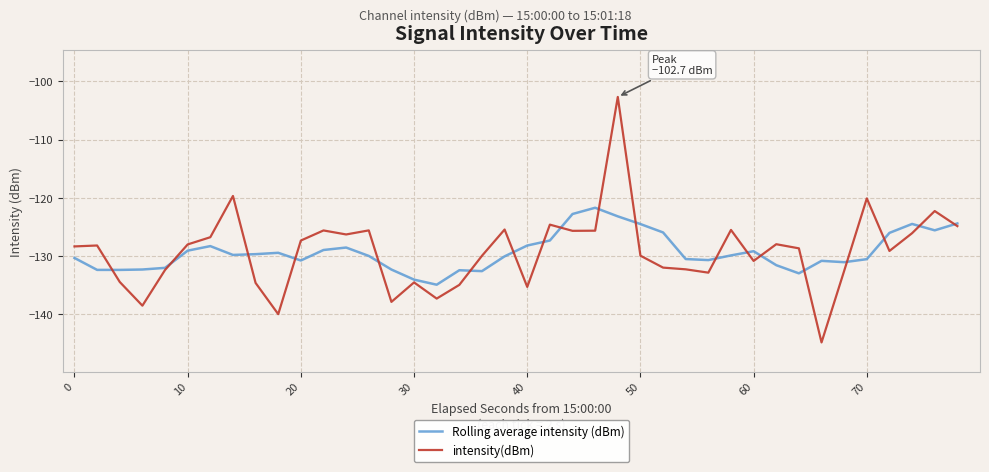

What is the lowest value of the Rolling average intensity (dBm) series?

-134.9